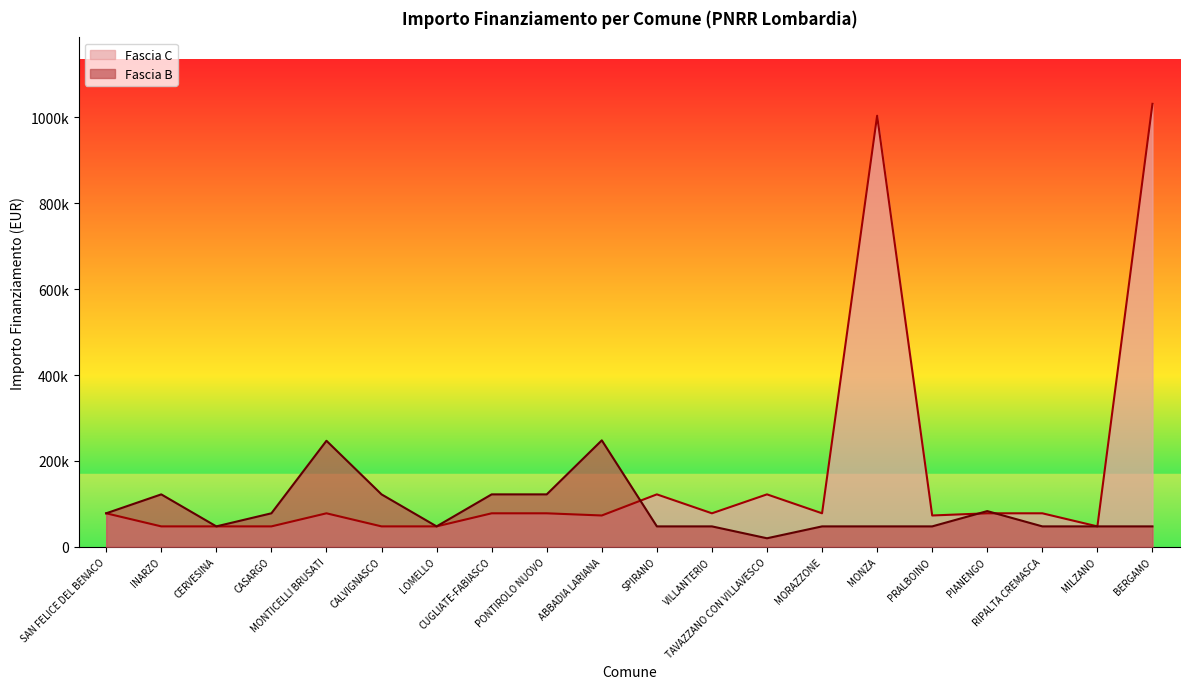

In Fascia C, how many points are higher than both neighbors (excluding endpoints)?

4